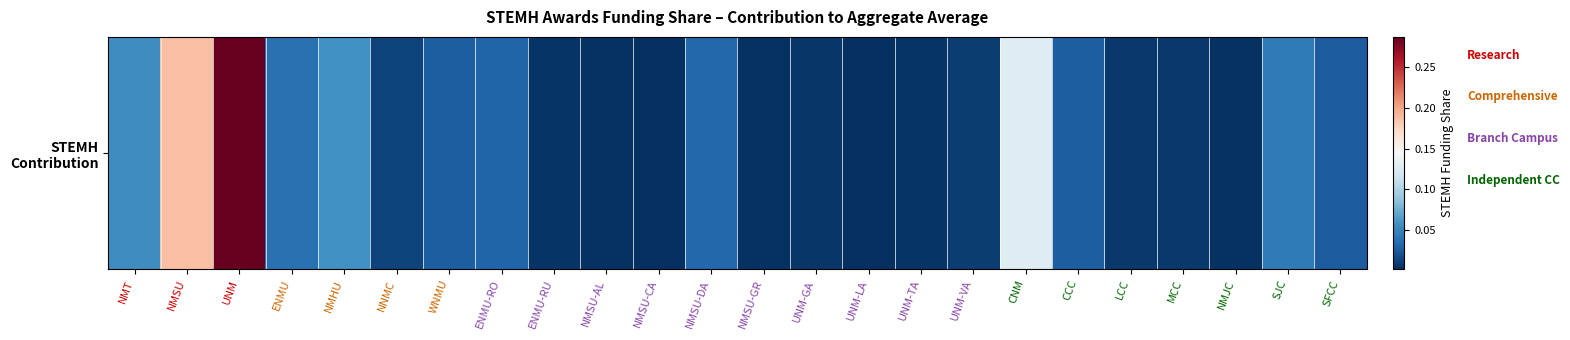

What is the greatest value displayed?

0.3